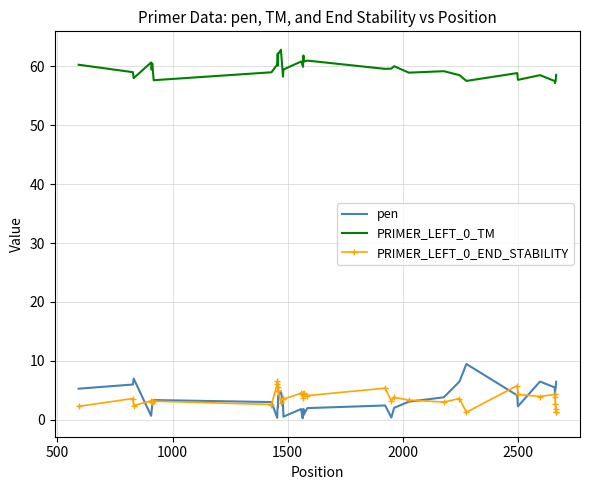

True or false: pen and PRIMER_LEFT_0_TM intersect in this chart.

False